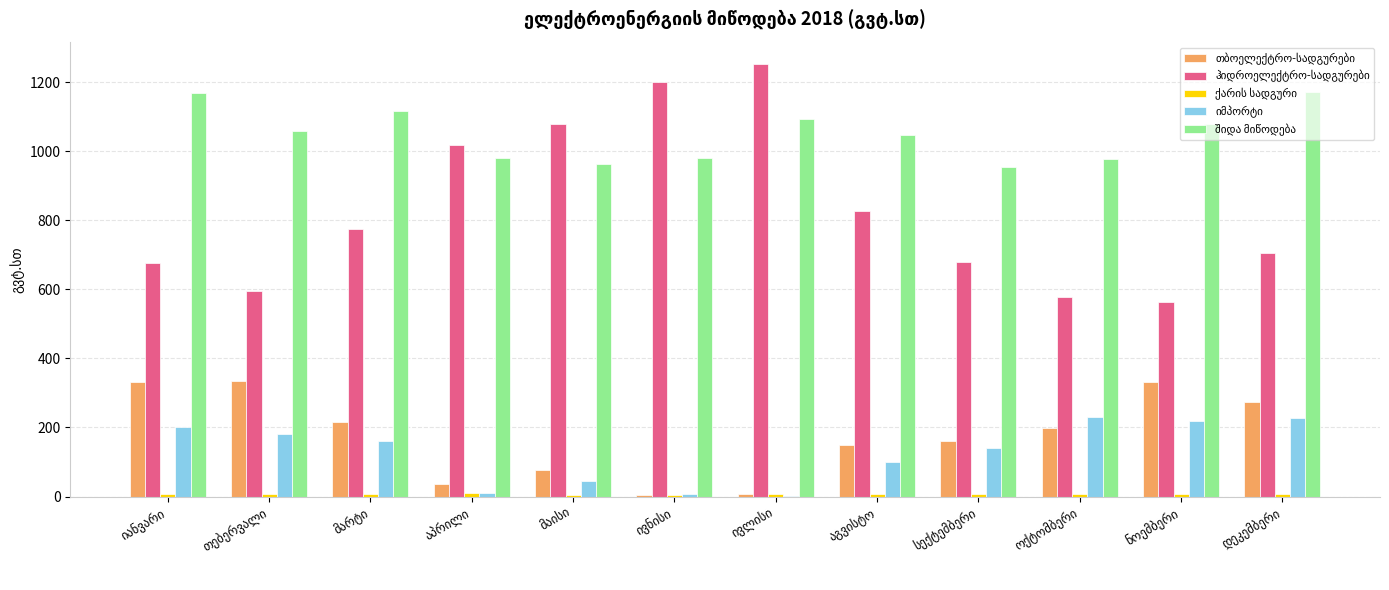

What is the greatest value displayed?

1252.8